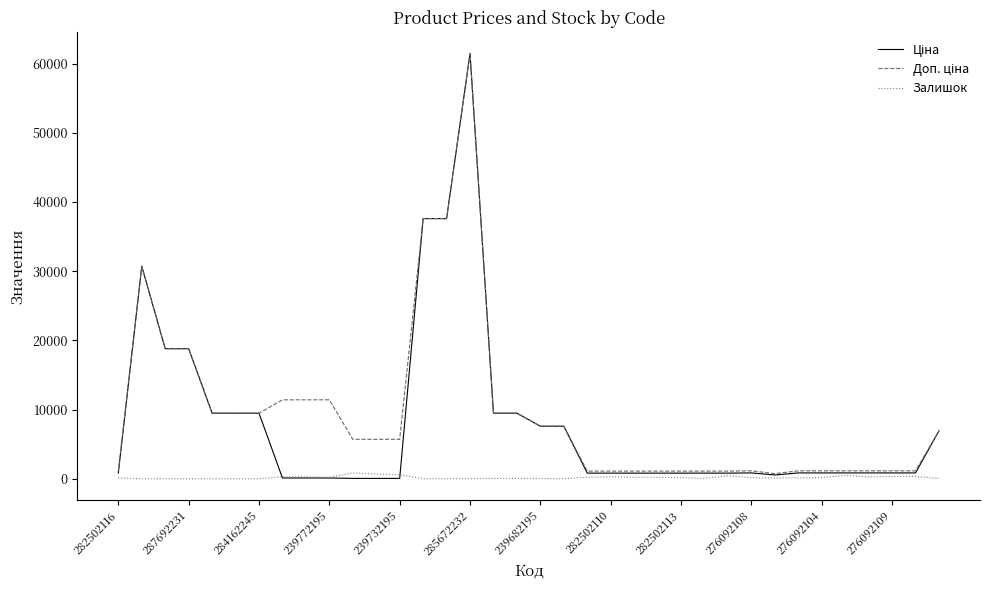

What is the greatest value displayed?

61434.3